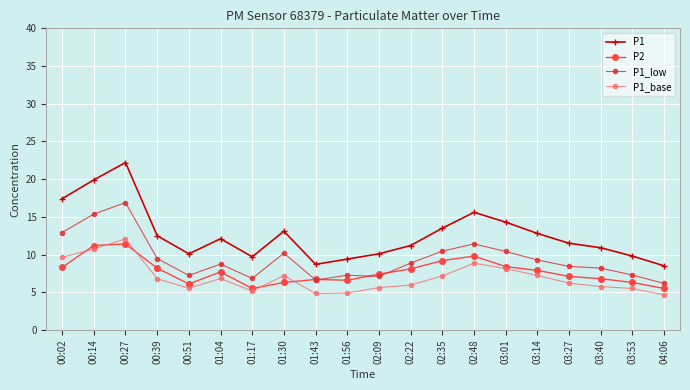

At which category does P1_low reach its first local valley?

00:51